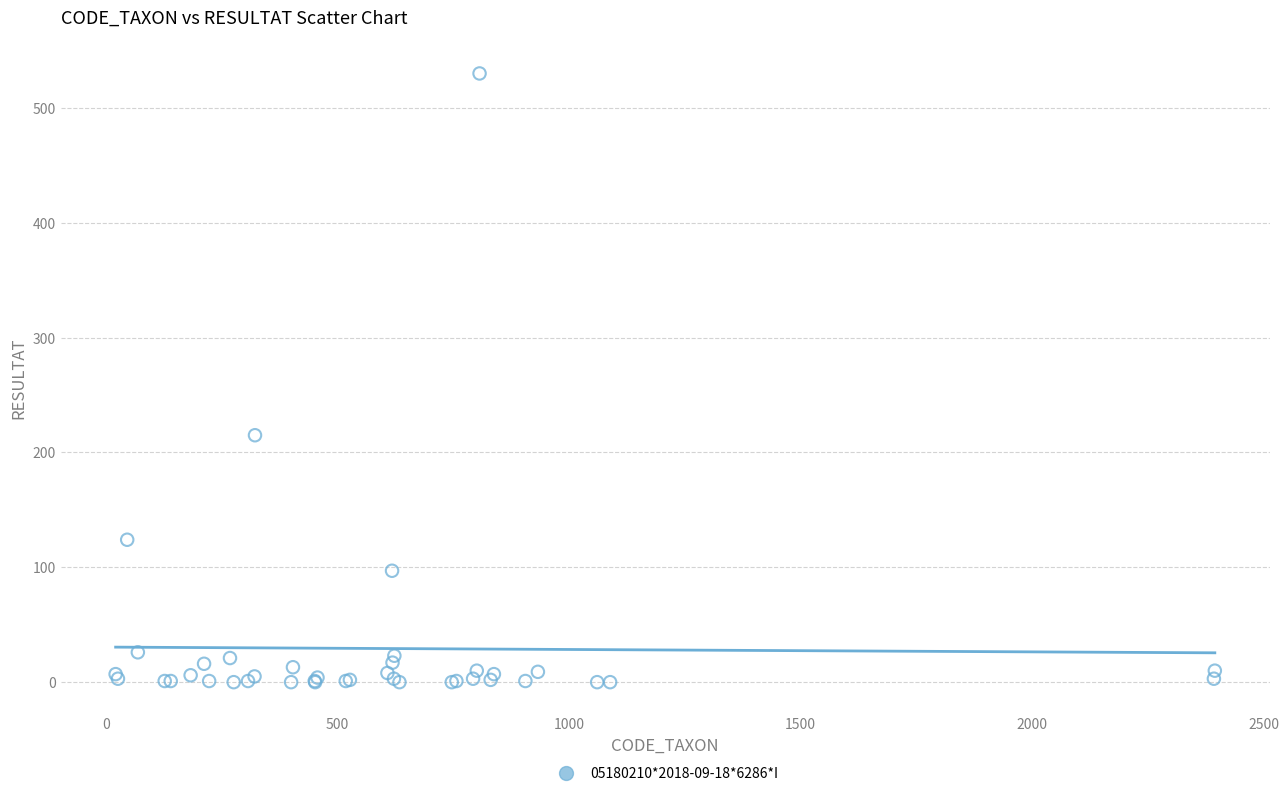

What Y value in the scatter plot is closest to 265?

215